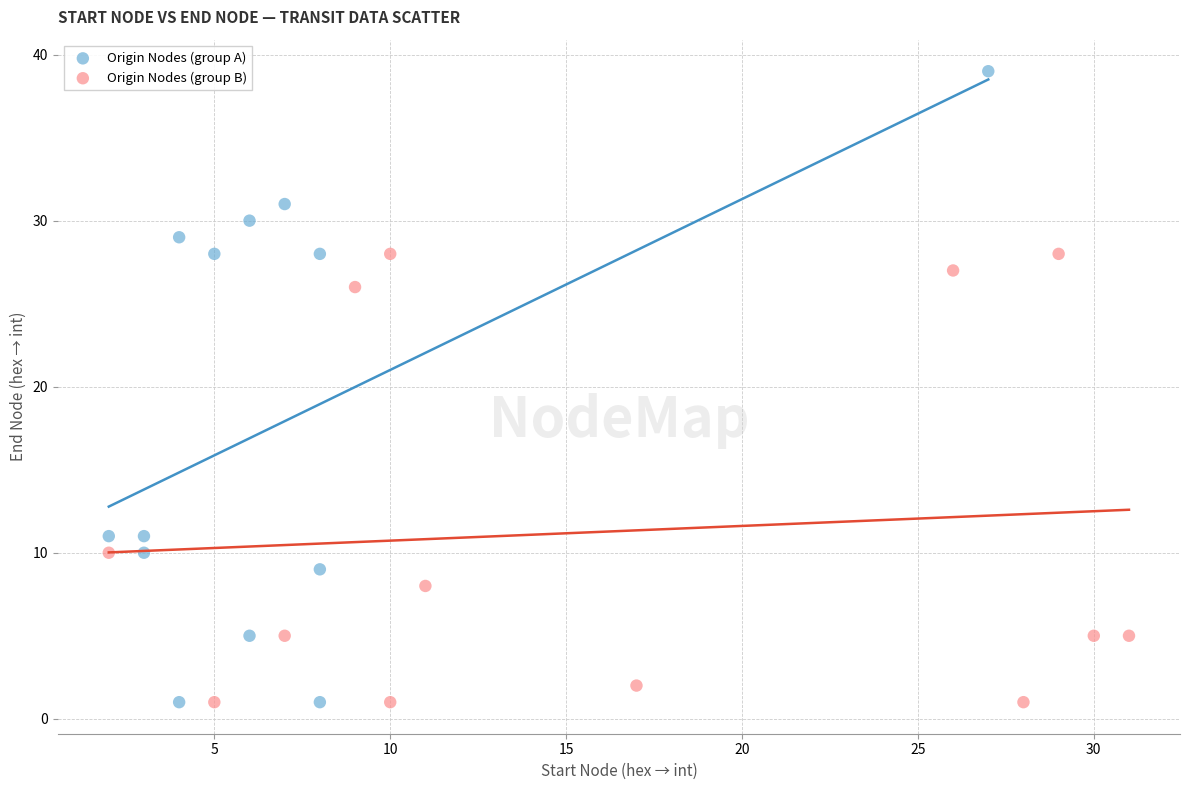

Which series reaches the maximum Y coordinate?

Origin Nodes (group A)